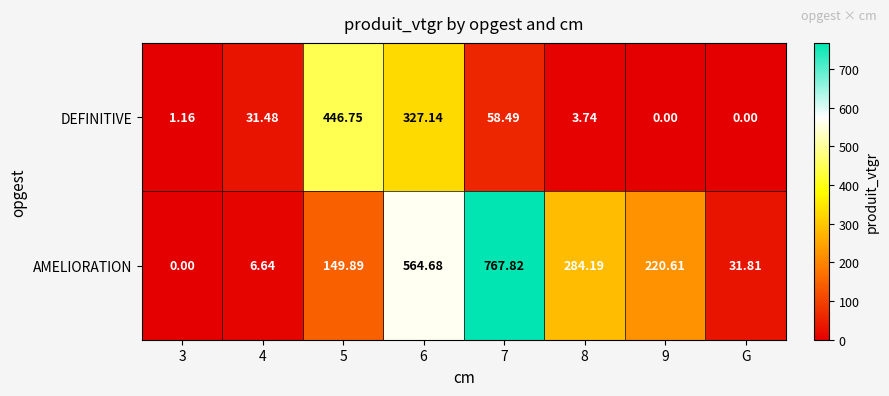

List the series in order of their overall mean, highest first.

AMELIORATION, DEFINITIVE